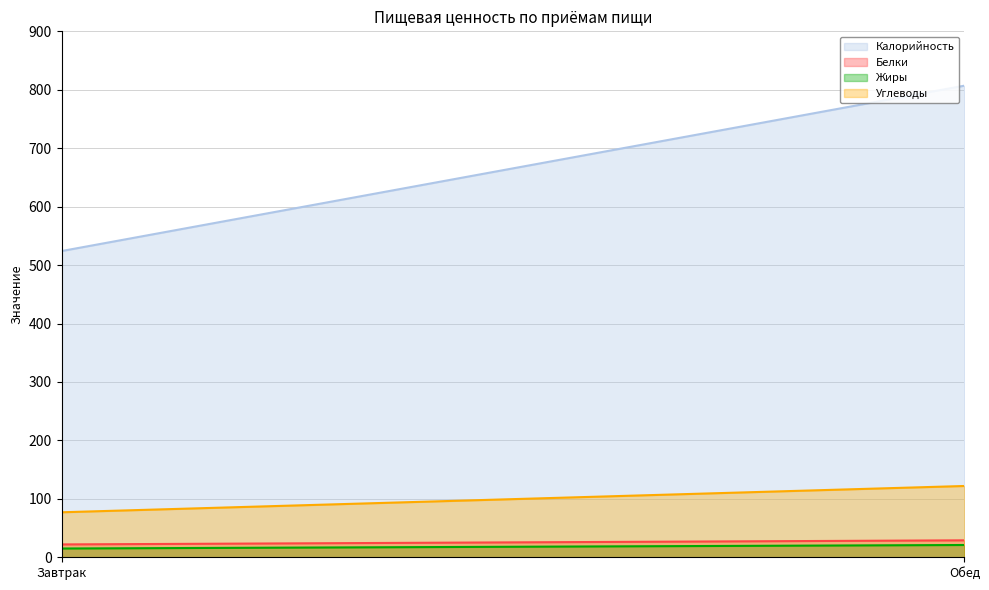

What is the label of the 1st point from the left?

Завтрак